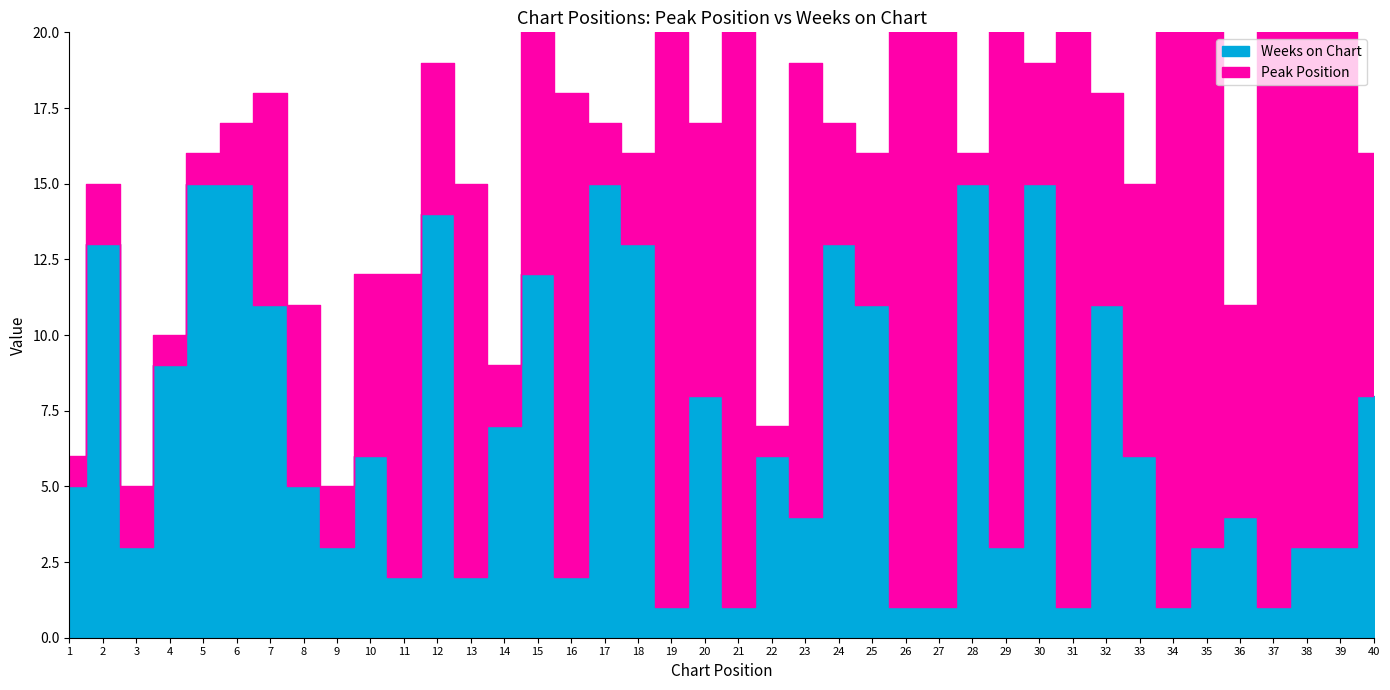

How many interior local valleys does the Weeks on Chart series have?

12